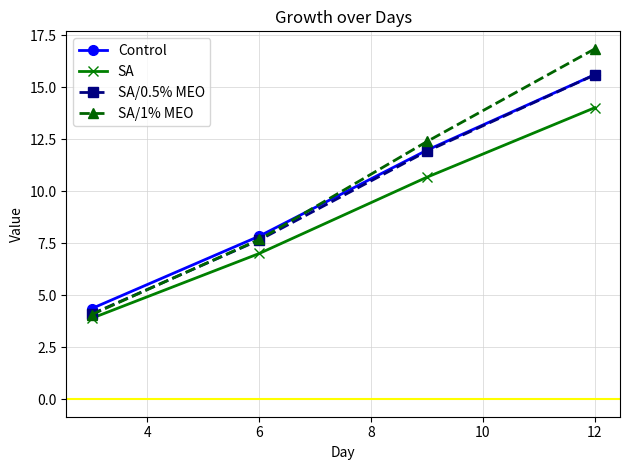

Which series has the largest range (max minus min)?

SA/1% MEO